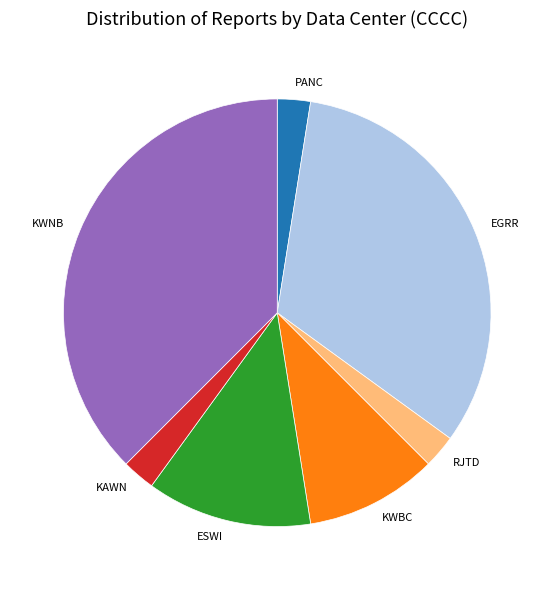

Does any single category account for the majority?

No